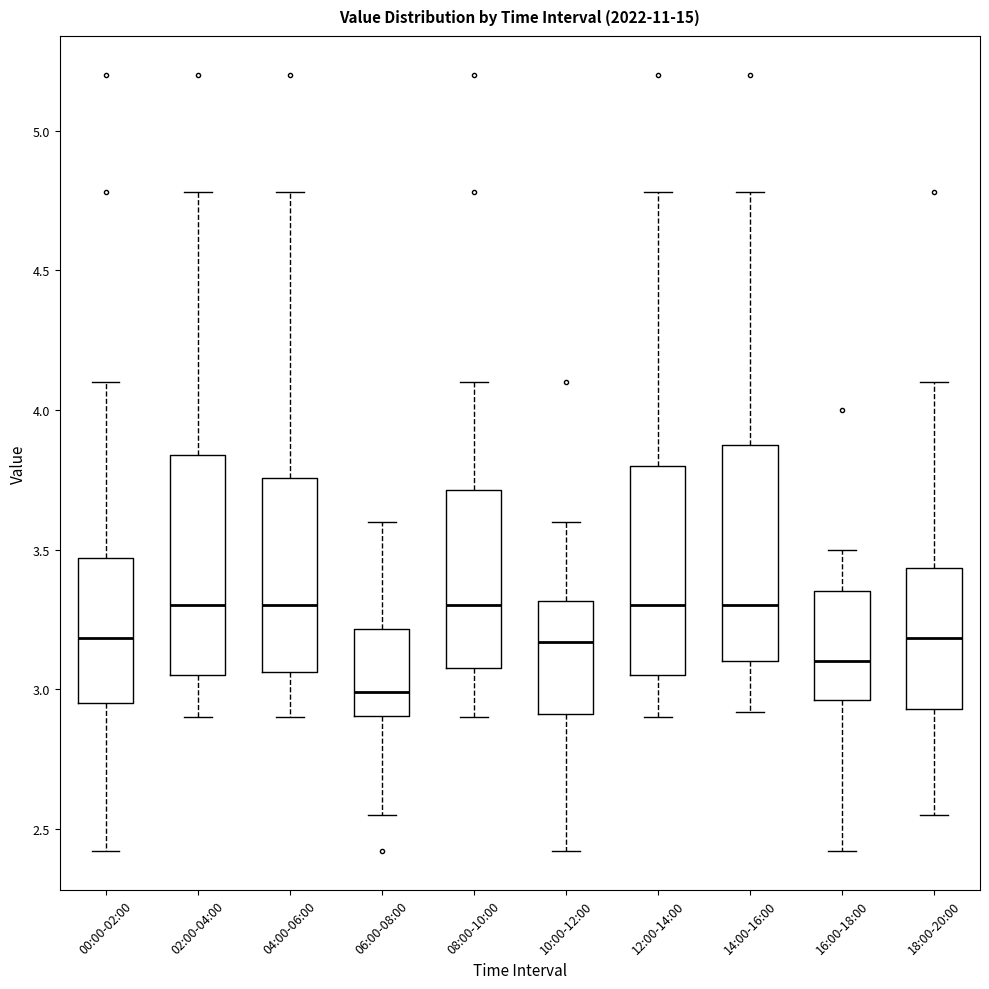

Reading left to right, read every box against the y-axis: the position of its median line, the range the box covers, and the ends of its whiskers. The values are not printed on the chart, so give them approximately, as read against the axis.

00:00-02:00: median 3.20, box 2.95 to 3.45, whiskers 2.40 to 4.10
02:00-04:00: median 3.30, box 3.05 to 3.85, whiskers 2.90 to 4.80
04:00-06:00: median 3.30, box 3.05 to 3.75, whiskers 2.90 to 4.80
06:00-08:00: median 3.00, box 2.90 to 3.20, whiskers 2.55 to 3.60
08:00-10:00: median 3.30, box 3.10 to 3.70, whiskers 2.90 to 4.10
10:00-12:00: median 3.15, box 2.90 to 3.30, whiskers 2.40 to 3.60
12:00-14:00: median 3.30, box 3.05 to 3.80, whiskers 2.90 to 4.80
14:00-16:00: median 3.30, box 3.10 to 3.90, whiskers 2.90 to 4.80
16:00-18:00: median 3.10, box 2.95 to 3.35, whiskers 2.40 to 3.50
18:00-20:00: median 3.20, box 2.95 to 3.45, whiskers 2.55 to 4.10